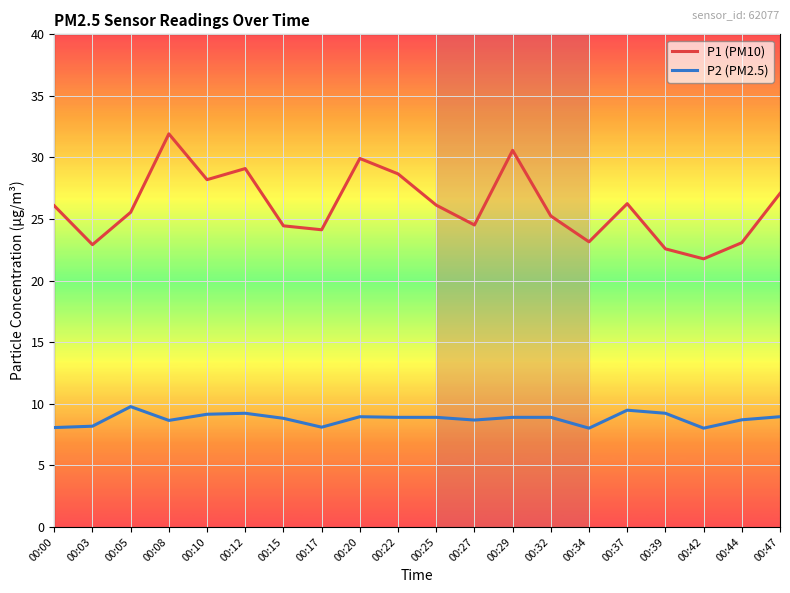

At 00:39, list the series in order from largest to smallest.

P1 (PM10), P2 (PM2.5)